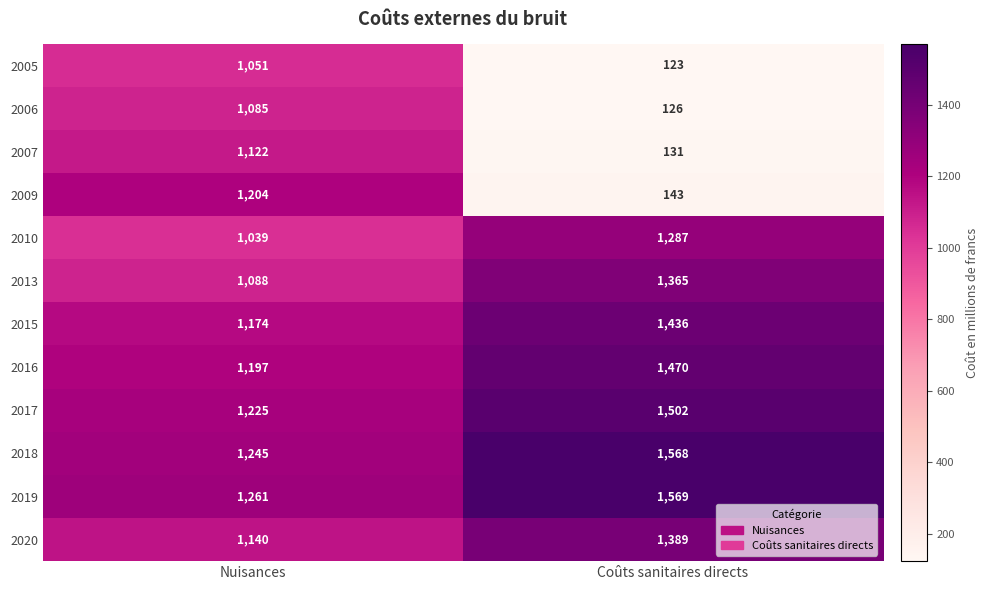

The value of 2010 at Nuisances is 1666. True or false?

False